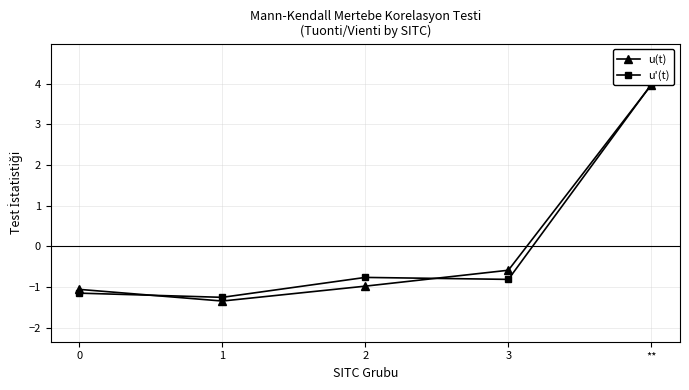

What is the greatest value displayed?

4.0